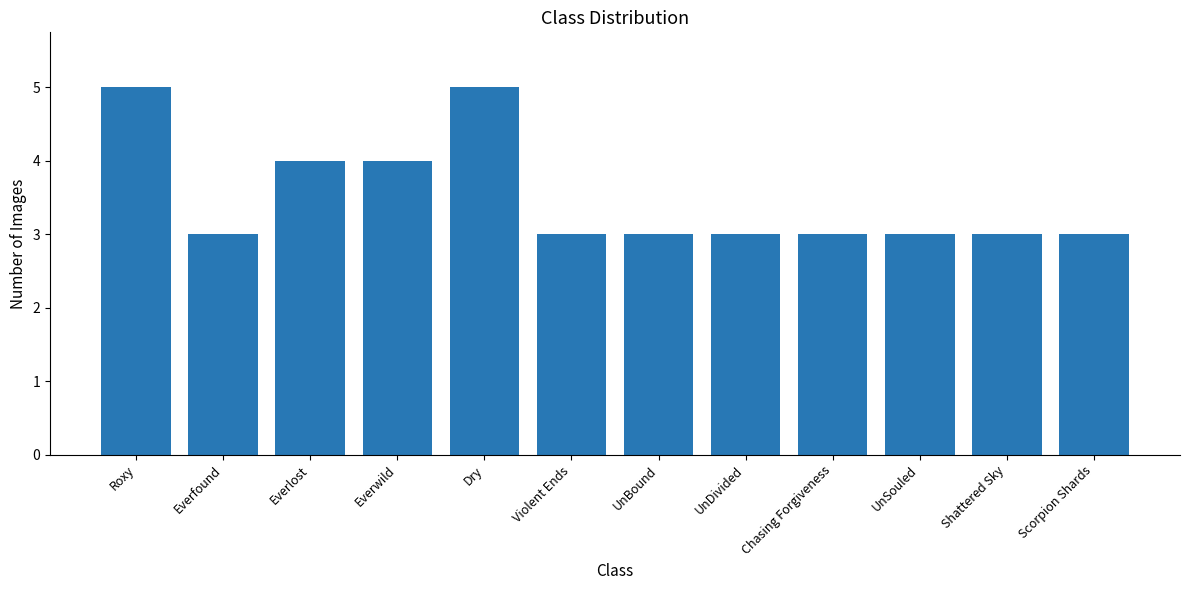

Read the value at Everfound.

3